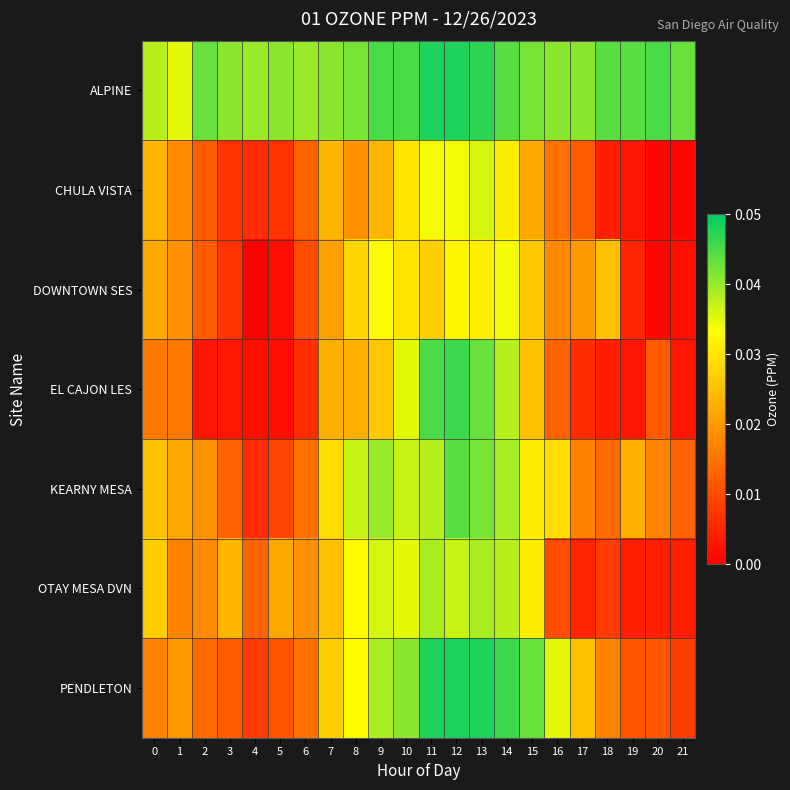

Reading right to left, transcribe all the data shown in this chart.

ALPINE: 21=0.0	20=0.0	19=0.0	18=0.0	17=0.0	16=0.0	15=0.0	14=0.0	13=0.0	12=0.0	11=0.0	10=0.0	9=0.0	8=0.0	7=0.0	6=0.0	5=0.0	4=0.0	3=0.0	2=0.0	1=0.0	0=0.0
CHULA VISTA: 21=0.0	20=0.0	19=0.0	18=0.0	17=0.0	16=0.0	15=0.0	14=0.0	13=0.0	12=0.0	11=0.0	10=0.0	9=0.0	8=0.0	7=0.0	6=0.0	5=0.0	4=0.0	3=0.0	2=0.0	1=0.0	0=0.0
DOWNTOWN SES: 21=0.0	20=0.0	19=0.0	18=0.0	17=0.0	16=0.0	15=0.0	14=0.0	13=0.0	12=0.0	11=0.0	10=0.0	9=0.0	8=0.0	7=0.0	6=0.0	5=0.0	4=0.0	3=0.0	2=0.0	1=0.0	0=0.0
EL CAJON LES: 21=0.0	20=0.0	19=0.0	18=0.0	17=0.0	16=0.0	15=0.0	14=0.0	13=0.0	12=0.0	11=0.0	10=0.0	9=0.0	8=0.0	7=0.0	6=0.0	5=0.0	4=0.0	3=0.0	2=0.0	1=0.0	0=0.0
KEARNY MESA: 21=0.0	20=0.0	19=0.0	18=0.0	17=0.0	16=0.0	15=0.0	14=0.0	13=0.0	12=0.0	11=0.0	10=0.0	9=0.0	8=0.0	7=0.0	6=0.0	5=0.0	4=0.0	3=0.0	2=0.0	1=0.0	0=0.0
OTAY MESA DVN: 21=0.0	20=0.0	19=0.0	18=0.0	17=0.0	16=0.0	15=0.0	14=0.0	13=0.0	12=0.0	11=0.0	10=0.0	9=0.0	8=0.0	7=0.0	6=0.0	5=0.0	4=0.0	3=0.0	2=0.0	1=0.0	0=0.0
PENDLETON: 21=0.0	20=0.0	19=0.0	18=0.0	17=0.0	16=0.0	15=0.0	14=0.0	13=0.0	12=0.0	11=0.0	10=0.0	9=0.0	8=0.0	7=0.0	6=0.0	5=0.0	4=0.0	3=0.0	2=0.0	1=0.0	0=0.0